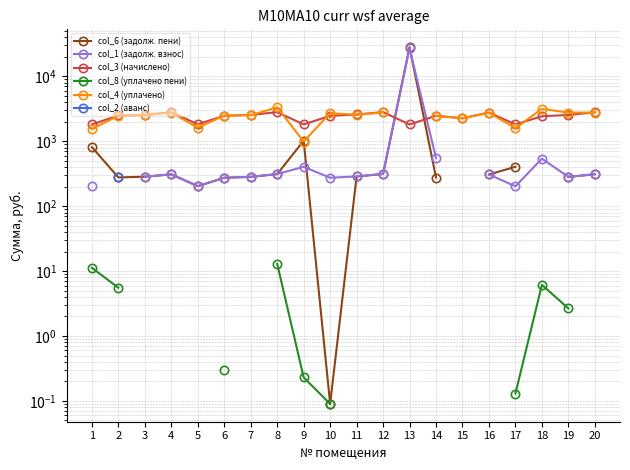

Where does the col_6 (задолж. пени) series first go above 309?

1